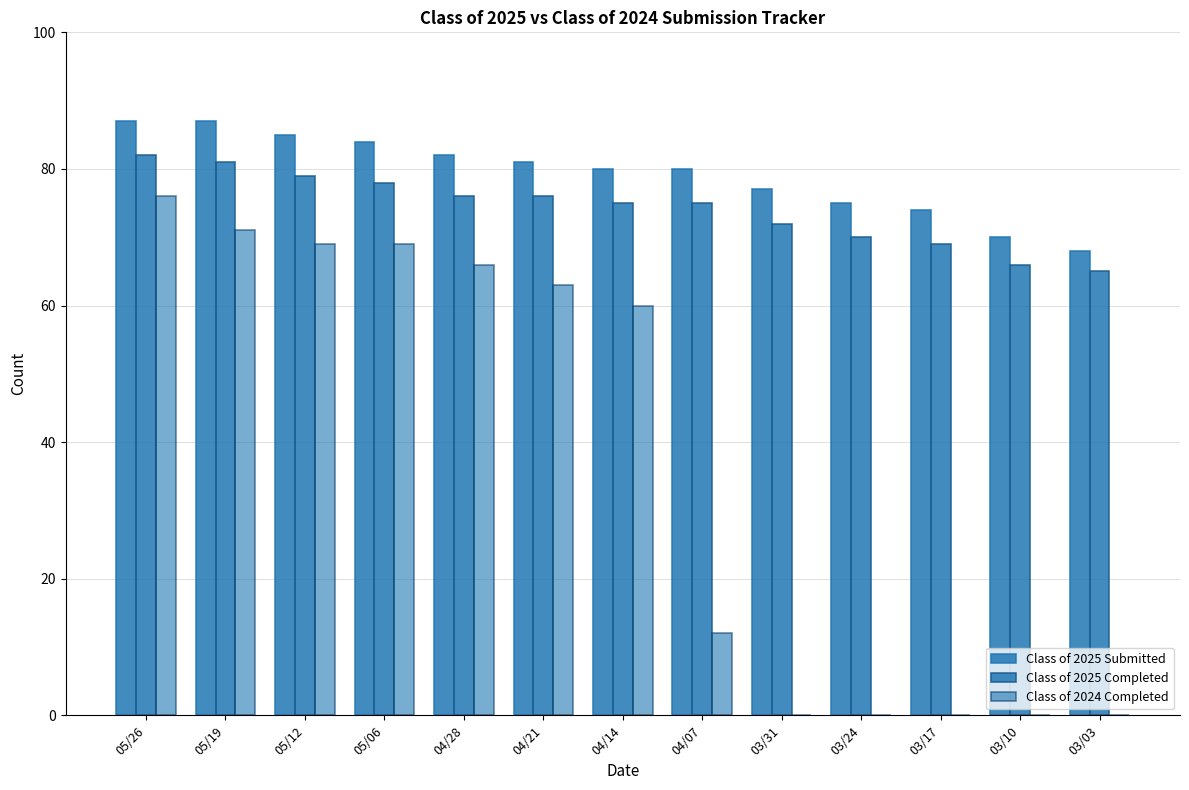

What is the label of the 3rd bar from the right?

03/17